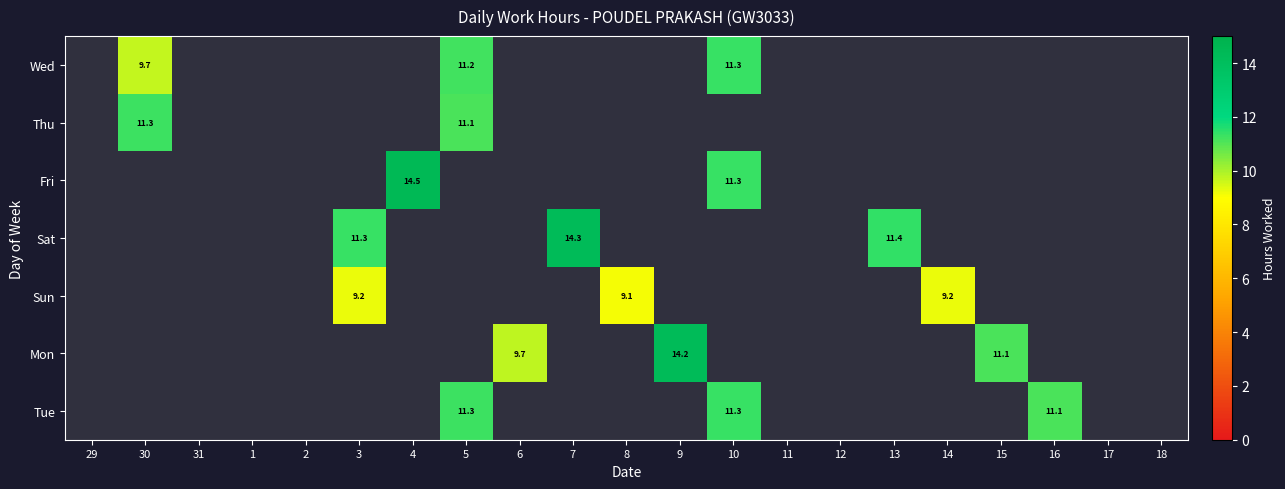

List the series in order of their peak value, highest first.

Fri, Sat, Mon, Wed, Tue, Thu, Sun